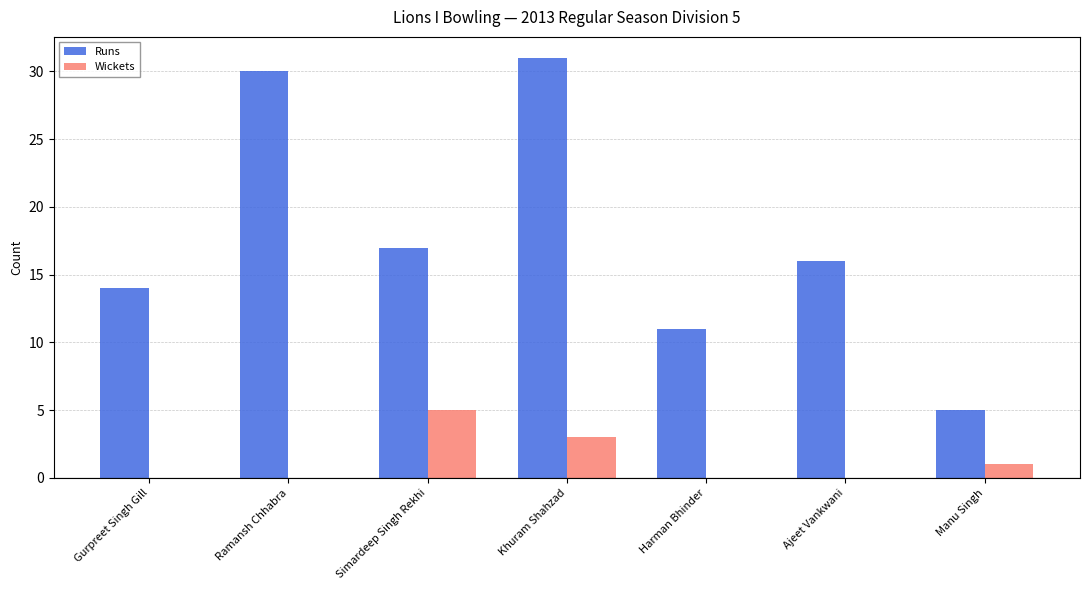

At which label is Runs closest to 18?

Simardeep Singh Rekhi